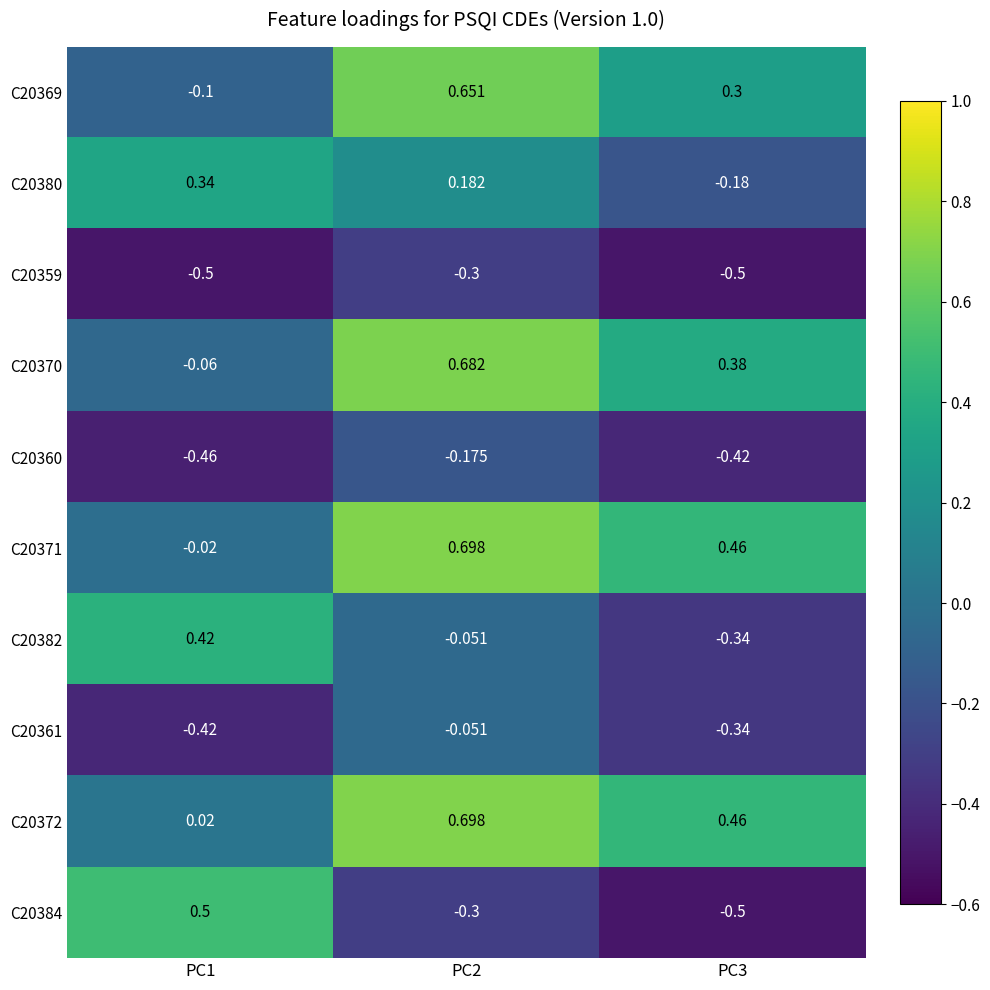

Reading left to right, transcribe all the data shown in this chart.

C20369: PC1=-0.1	PC2=0.7	PC3=0.3
C20380: PC1=0.3	PC2=0.2	PC3=-0.2
C20359: PC1=-0.5	PC2=-0.3	PC3=-0.5
C20370: PC1=-0.1	PC2=0.7	PC3=0.4
C20360: PC1=-0.5	PC2=-0.2	PC3=-0.4
C20371: PC1=-0.0	PC2=0.7	PC3=0.5
C20382: PC1=0.4	PC2=-0.1	PC3=-0.3
C20361: PC1=-0.4	PC2=-0.1	PC3=-0.3
C20372: PC1=0.0	PC2=0.7	PC3=0.5
C20384: PC1=0.5	PC2=-0.3	PC3=-0.5